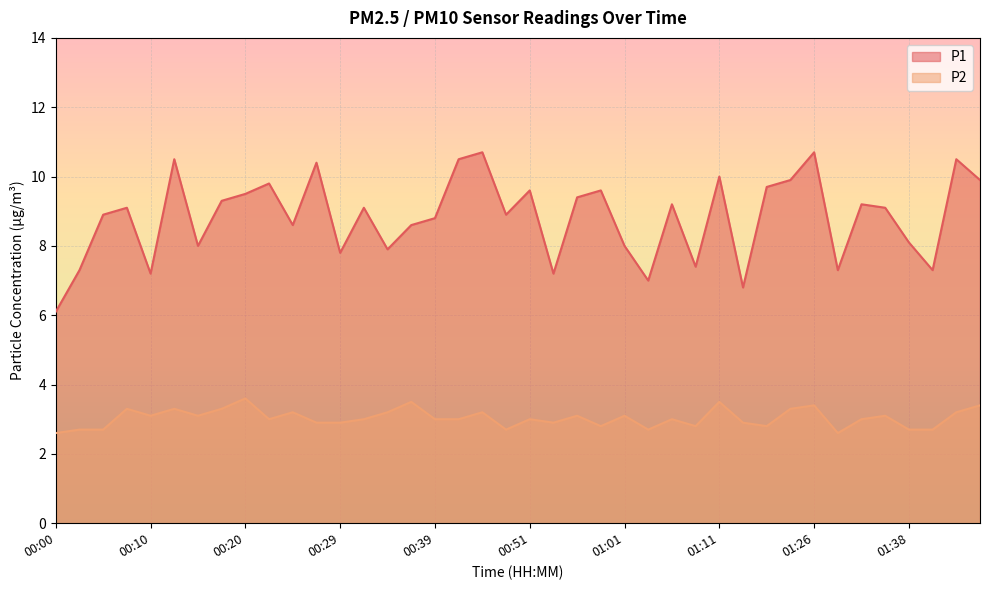

What is the difference between the maximum and minimum values in the P1 series?

4.6